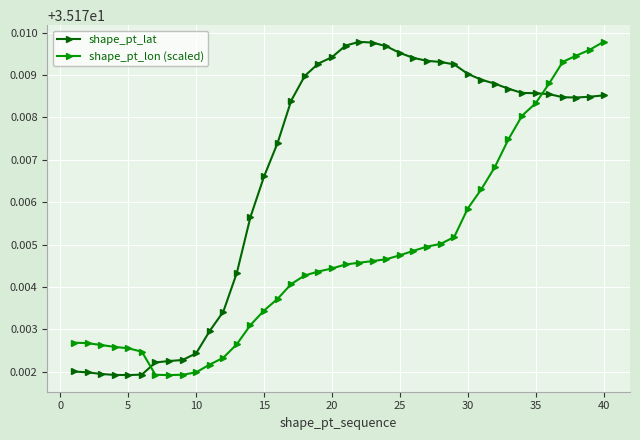

How many lines are shown in the chart?

2